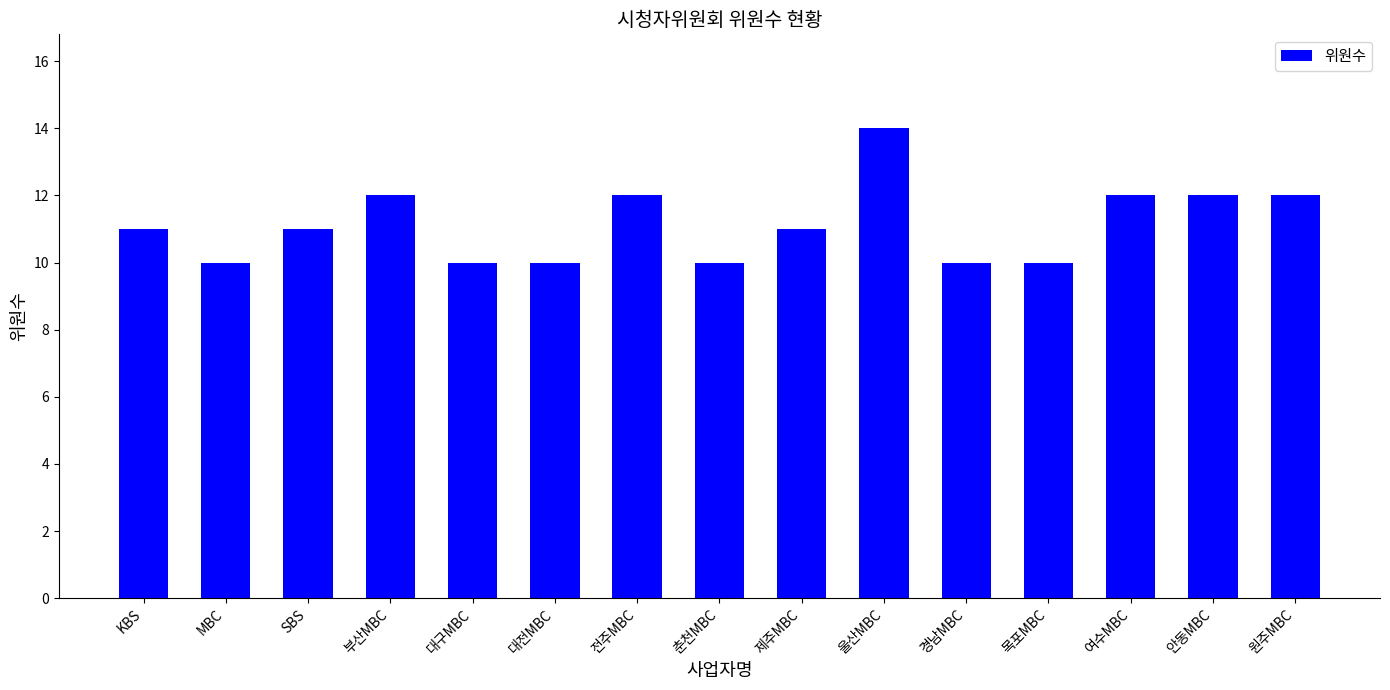

Count the number of data series in this chart.

1